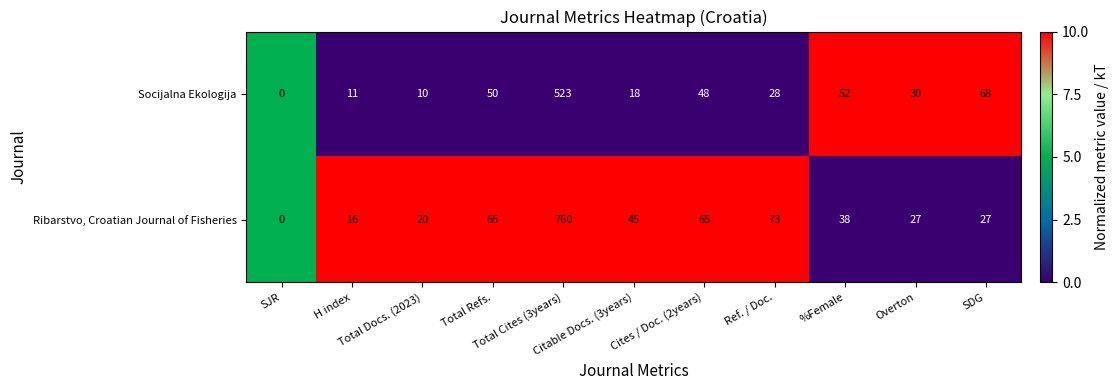

Which series changed the most between Total Cites (3years) and %Female?

Ribarstvo, Croatian Journal of Fisheries